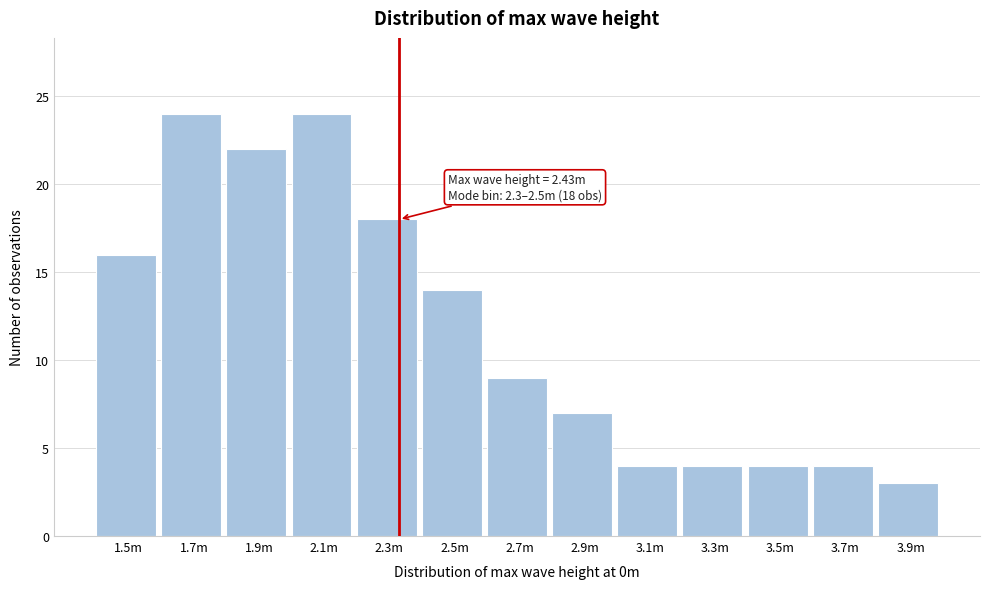

Reading left to right, list all the values displayed in this chart.

1.5m=16	1.7m=24	1.9m=22	2.1m=24	2.3m=18	2.5m=14	2.7m=9	2.9m=7	3.1m=4	3.3m=4	3.5m=4	3.7m=4	3.9m=3